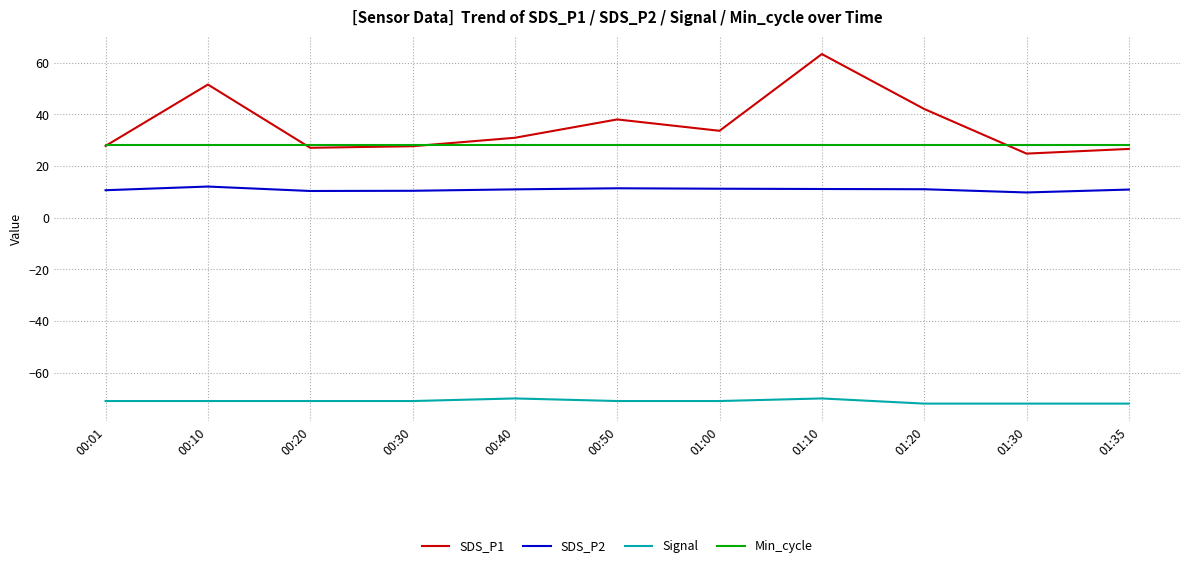

Which series has the largest total across all categories?

SDS_P1